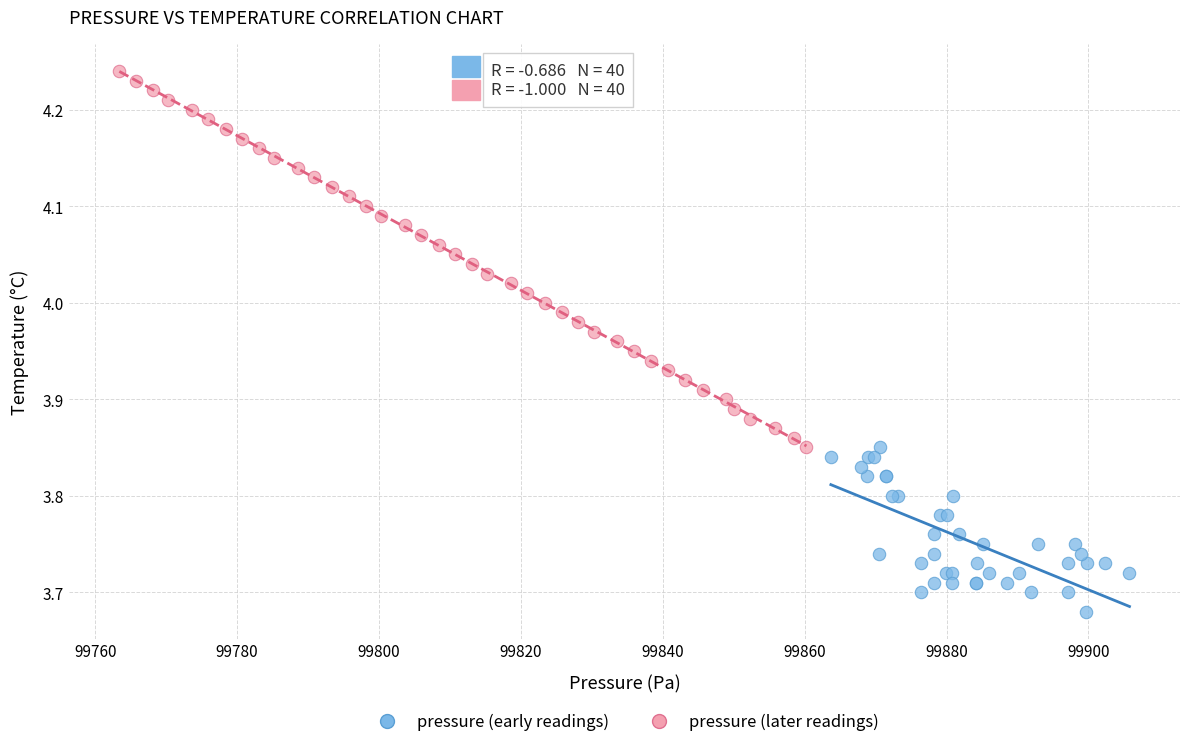

Which series contains the lowest Y value?

pressure (early readings)